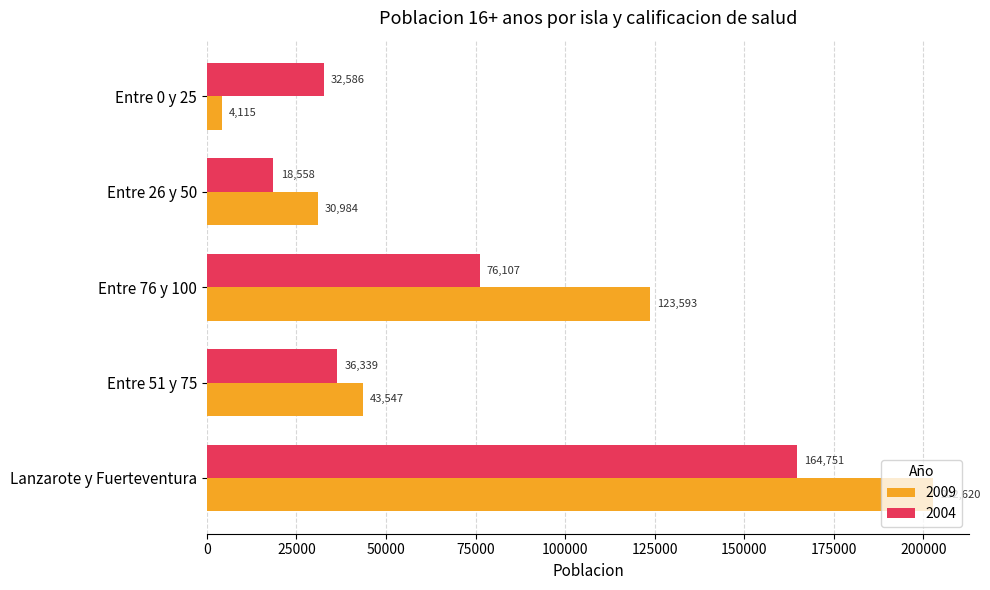

The 2009 series shows 10248 at Entre 26 y 50. True or false?

False